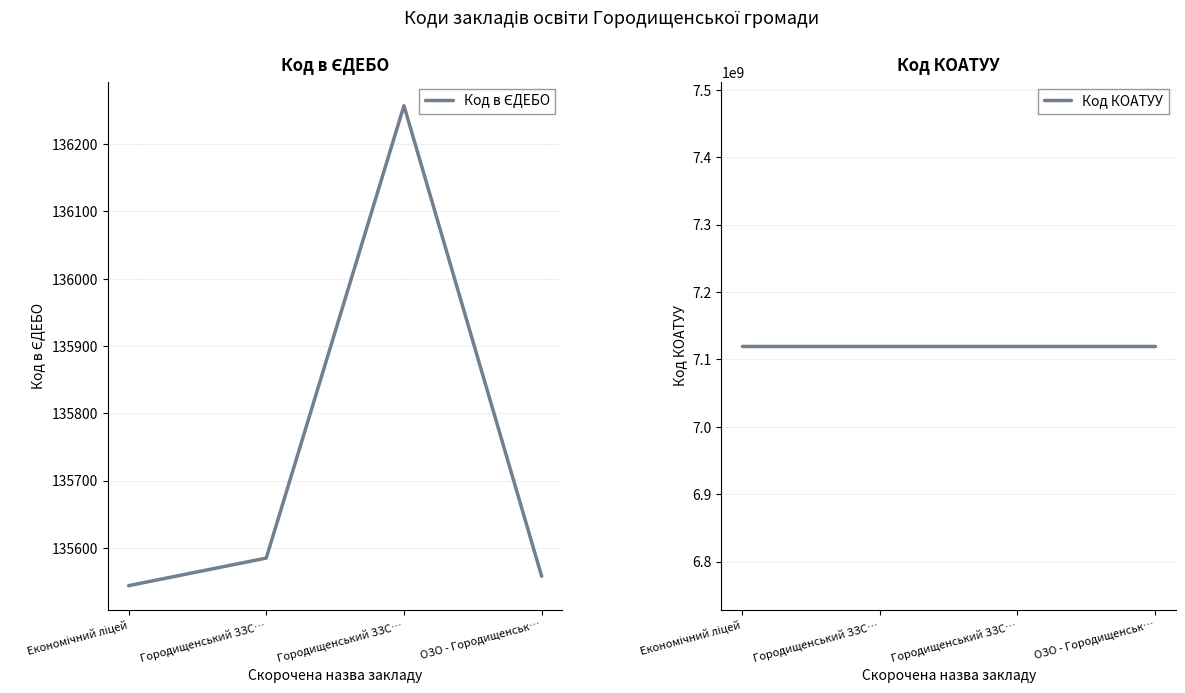

What is the total value across all series at Городищенський ЗЗС…?

7120445685